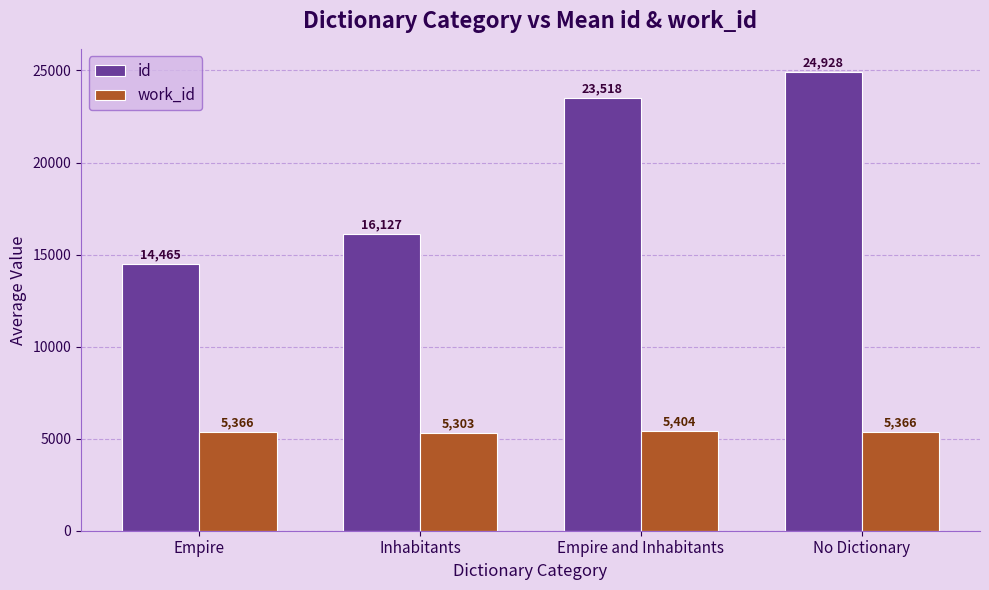

How many groups of bars are there?

4